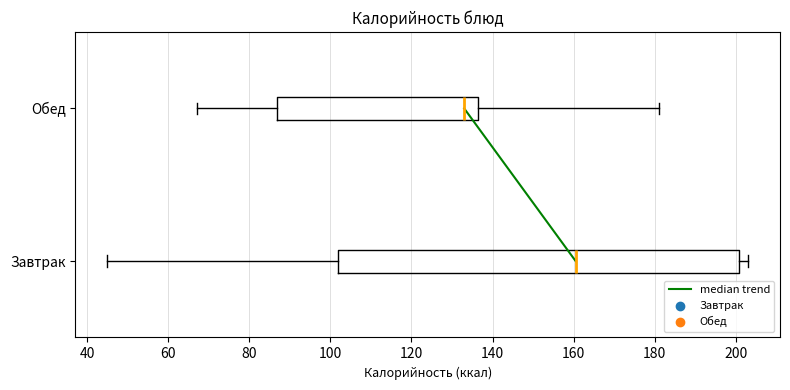

Reading bottom to top, transcribe this box plot: for each box, give where its median line is, the range the box spans, and where its two whiskers end, as read against the x-axis. The values are not printed on the chart, so give them approximately, as read against the axis.

Завтрак: median 160, box 102 to 200, whiskers 46 to 204
Обед: median 134, box 86 to 136, whiskers 68 to 182